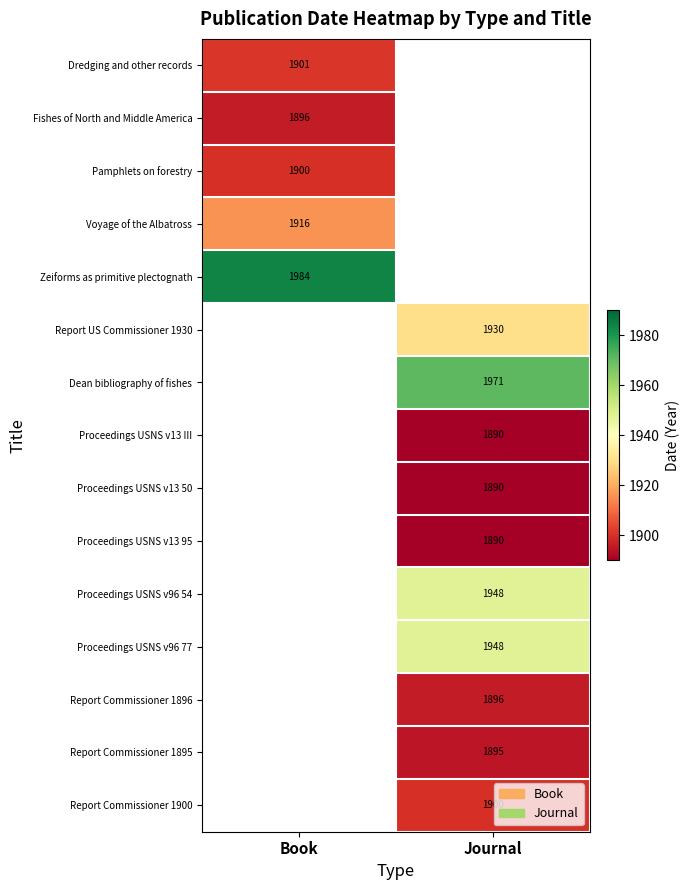

True or false: Proceedings USNS v13 III has a value of 1890 at Journal.

True